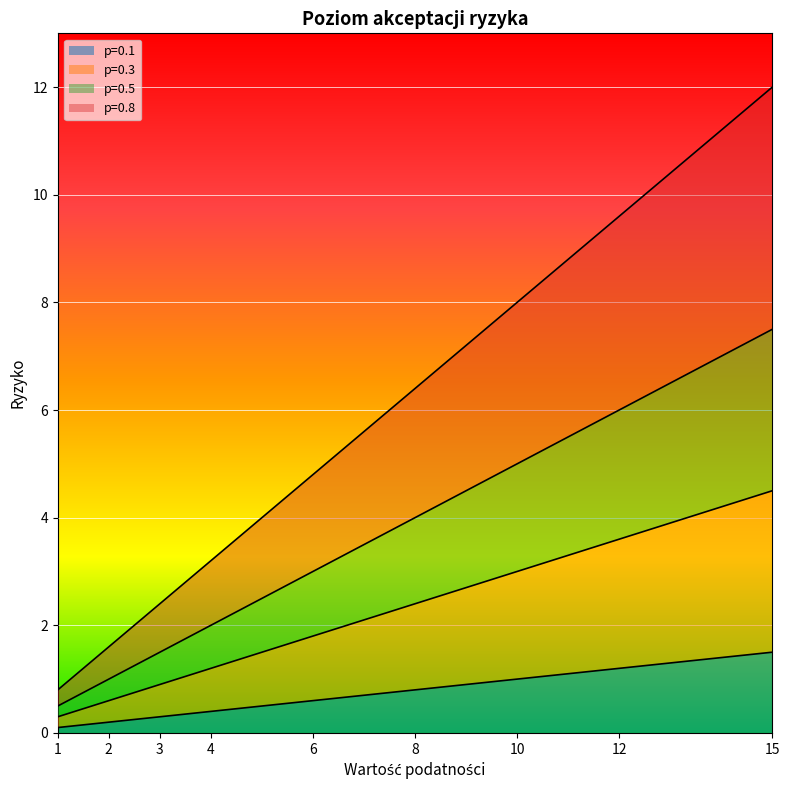

What is the difference between the second highest and second lowest values in the p=0.5 series?

5.0